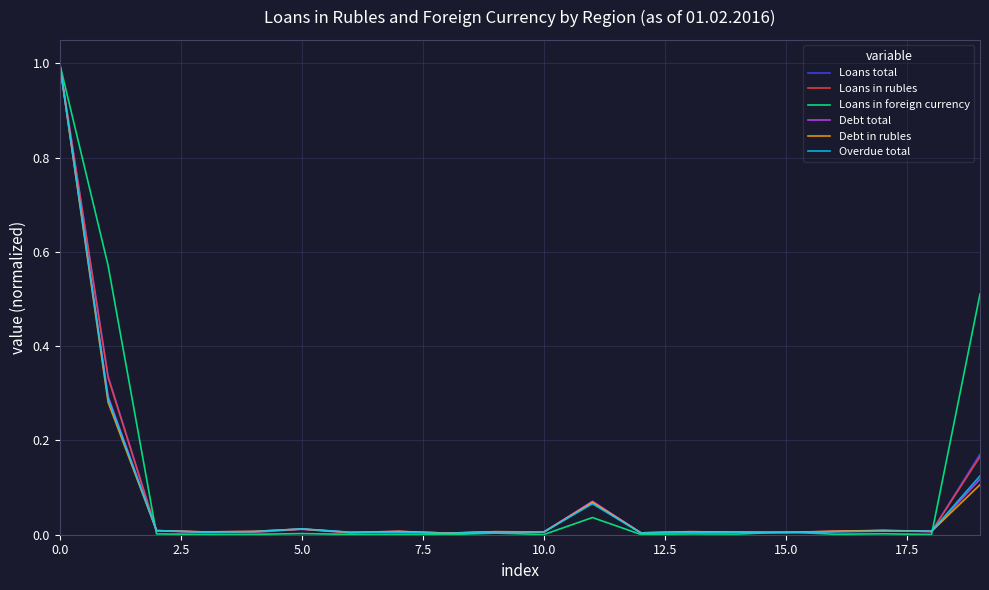

What is the maximum value for Debt total?

1.0